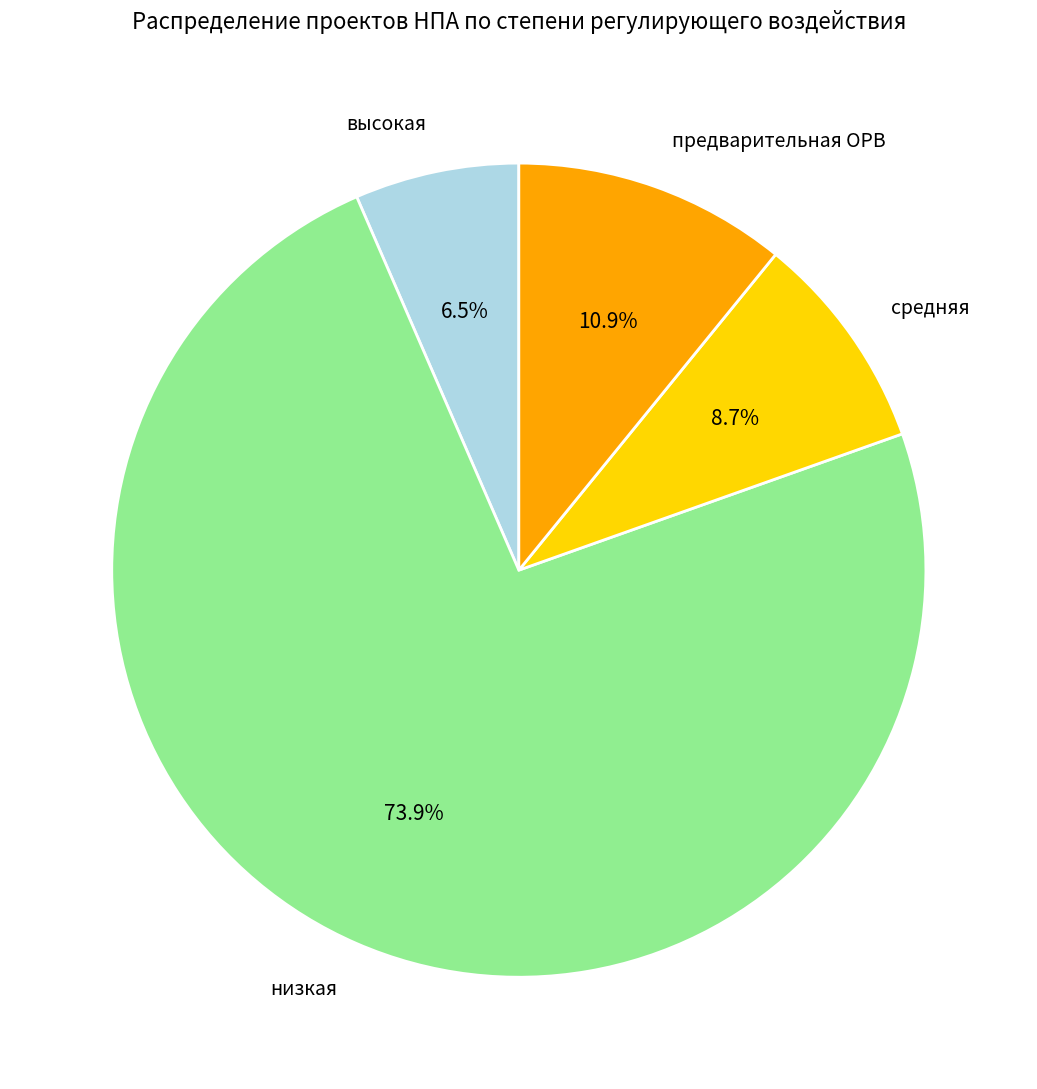

True or false: средняя accounts for 22% of the total.

False